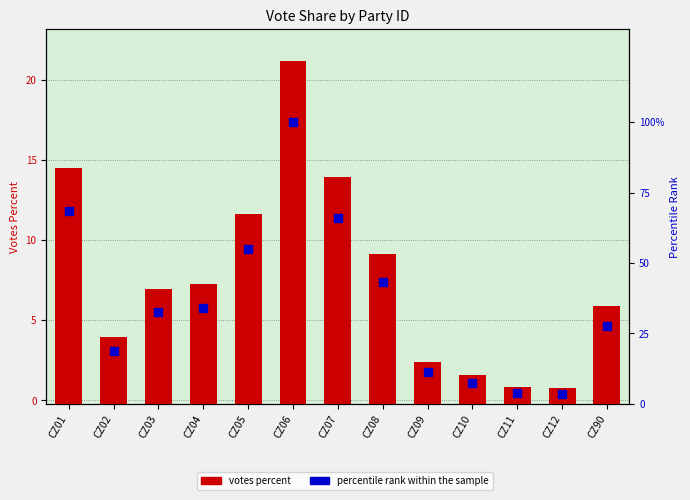

At how many categories does at least one series exceed 73?

1